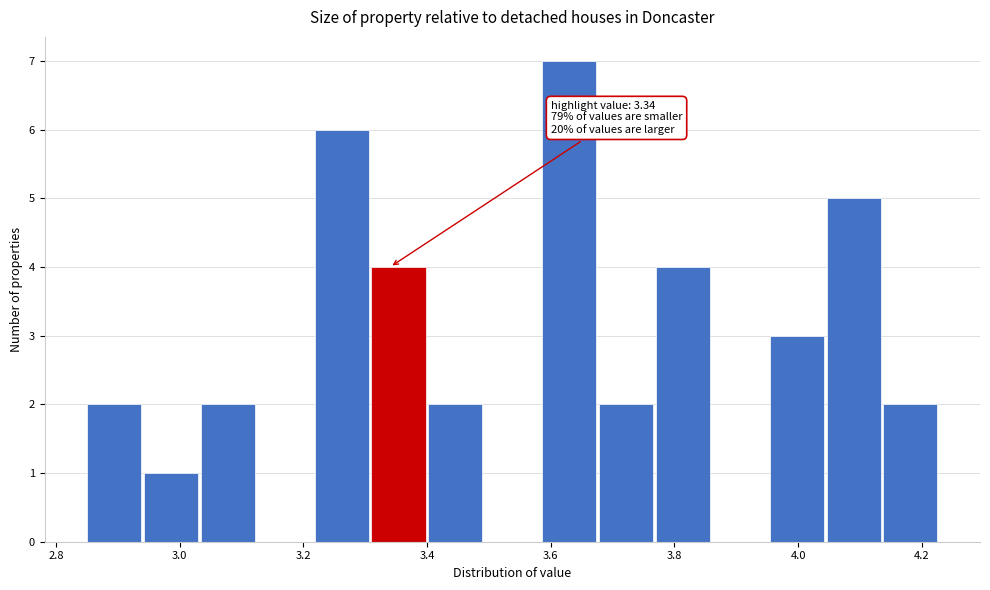

Which range on the x-axis has the tallest bar?

3.586 to 3.678